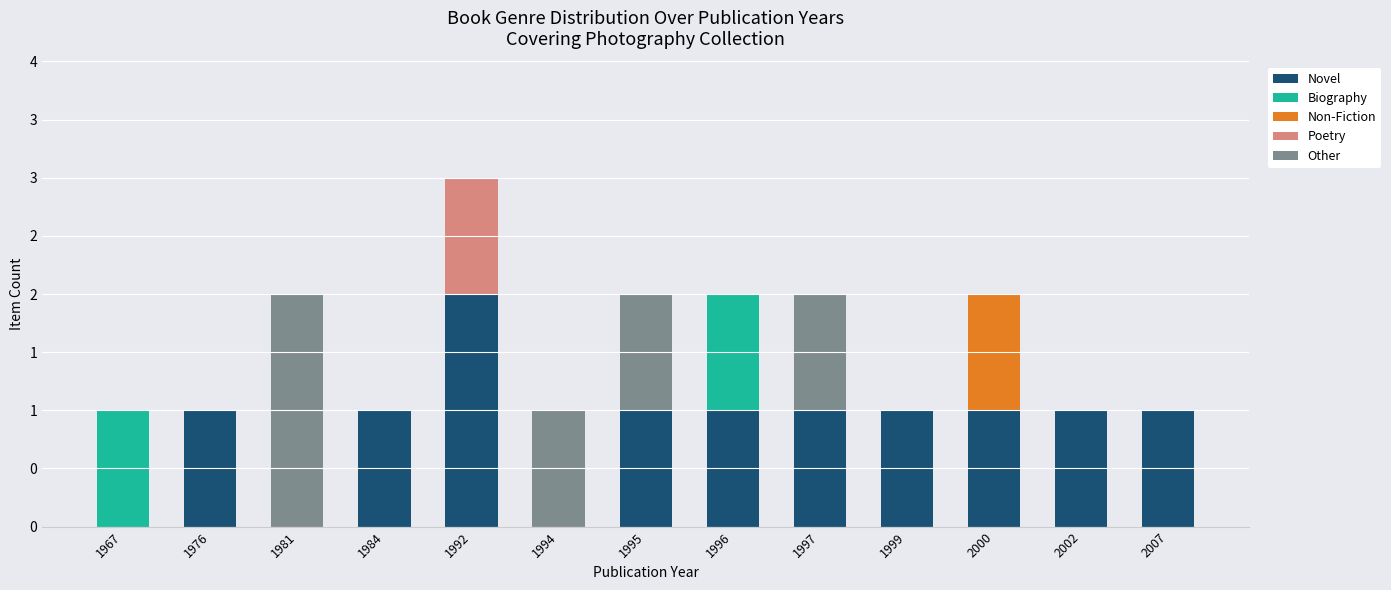

What is the total value across all series at 1976?

1